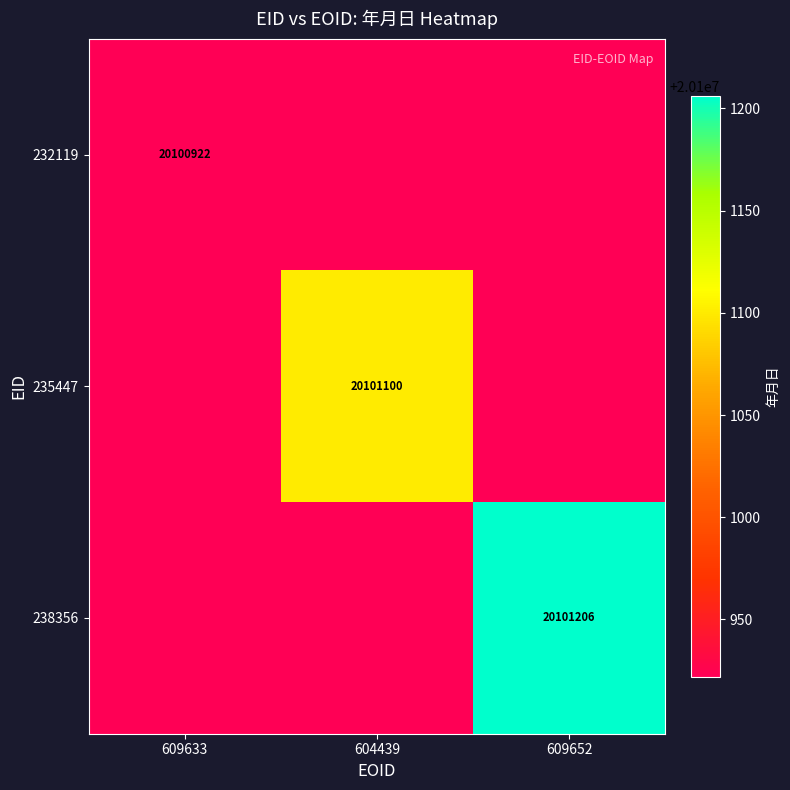

True or false: 232119 has a value of 34120021 at 609633.

False